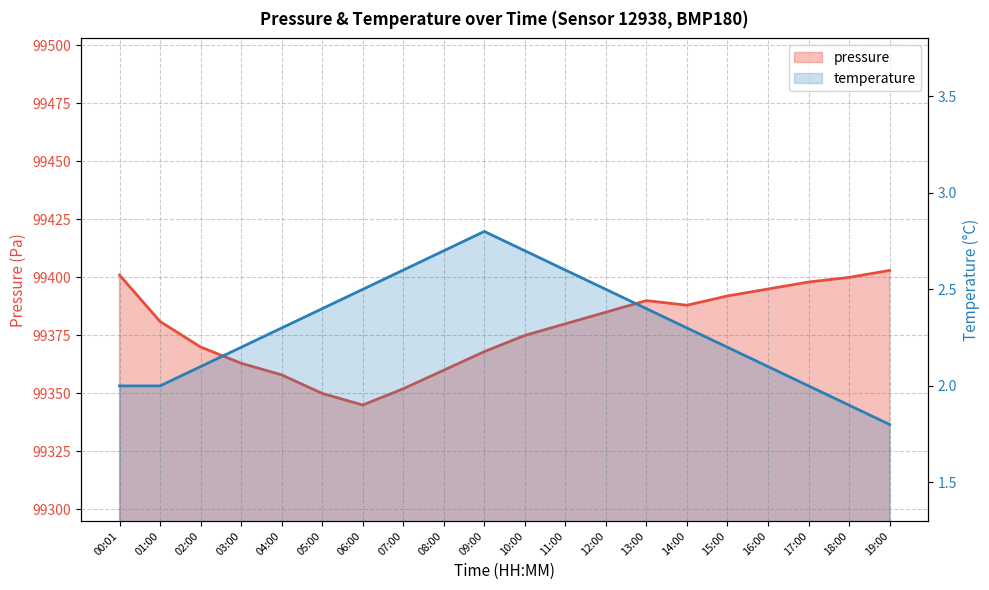

Reading right to left, what are all the values shown in this chart?

pressure: 99403.0	99400.0	99398.0	99395.0	99392.0	99388.0	99390.0	99385.0	99380.0	99375.0	99368.0	99360.0	99352.0	99345.0	99350.0	99358.0	99363.0	99370.0	99381.0	99401.0
temperature: 1.8	1.9	2.0	2.1	2.2	2.3	2.4	2.5	2.6	2.7	2.8	2.7	2.6	2.5	2.4	2.3	2.2	2.1	2.0	2.0